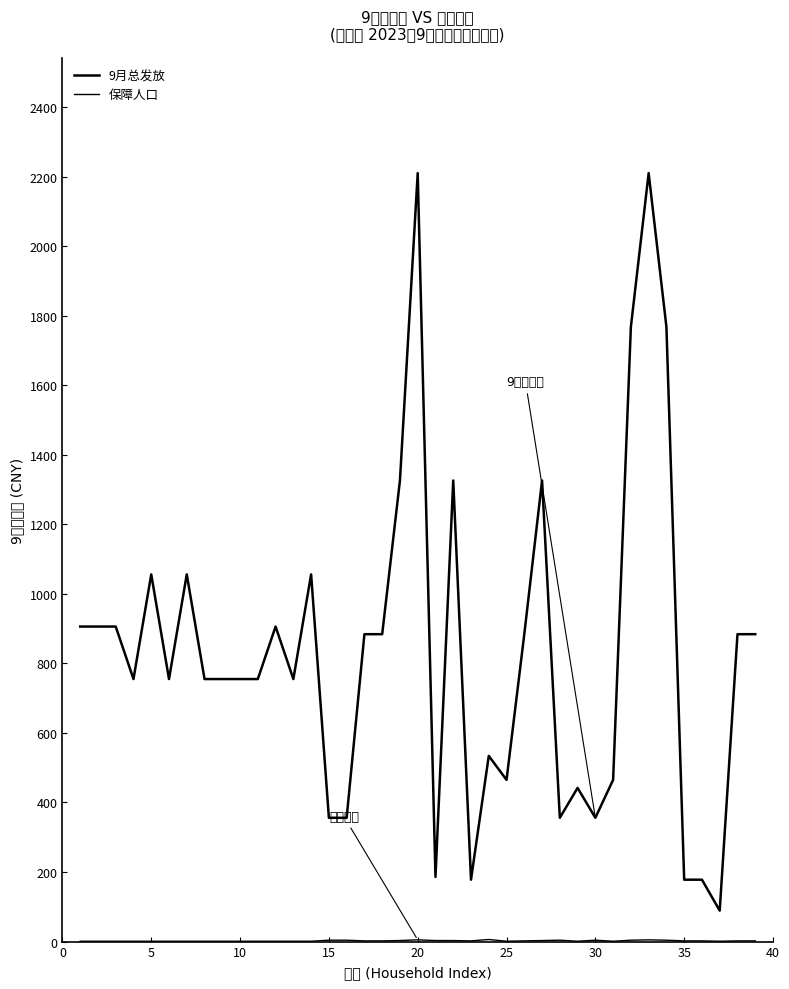

How many lines are shown in the chart?

2